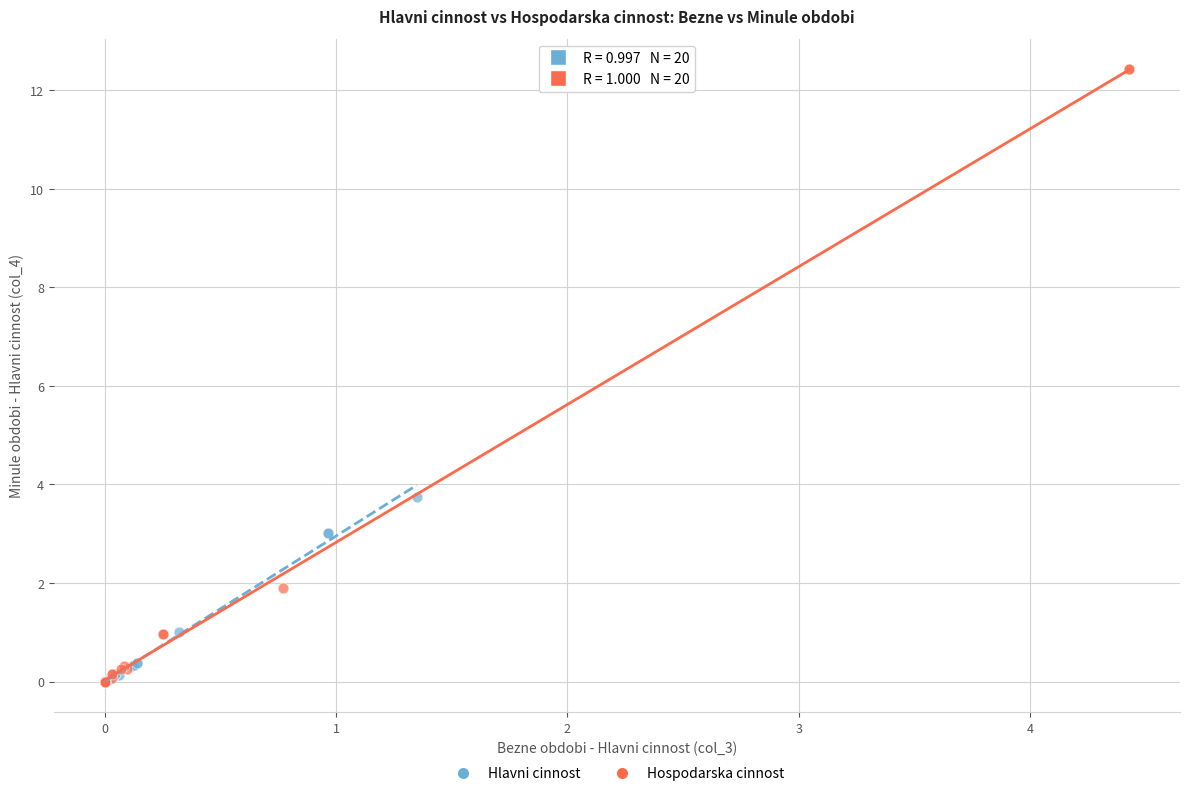

Which series has the largest Y range (max minus min)?

Hospodarska cinnost